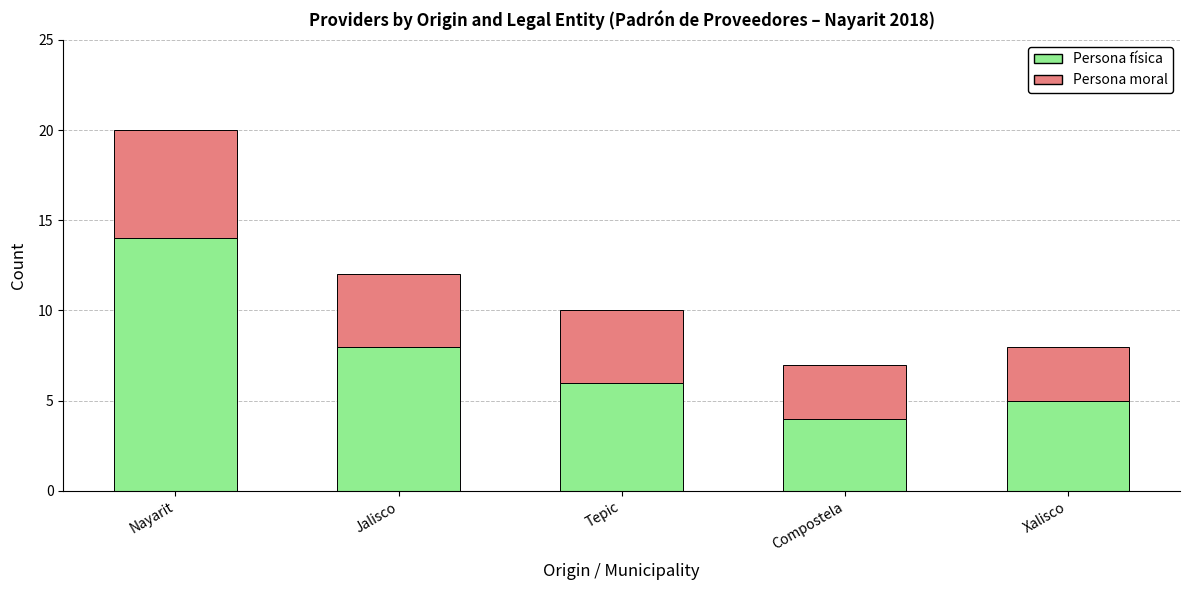

Reading left to right, transcribe the values for Persona física.

14	8	6	4	5